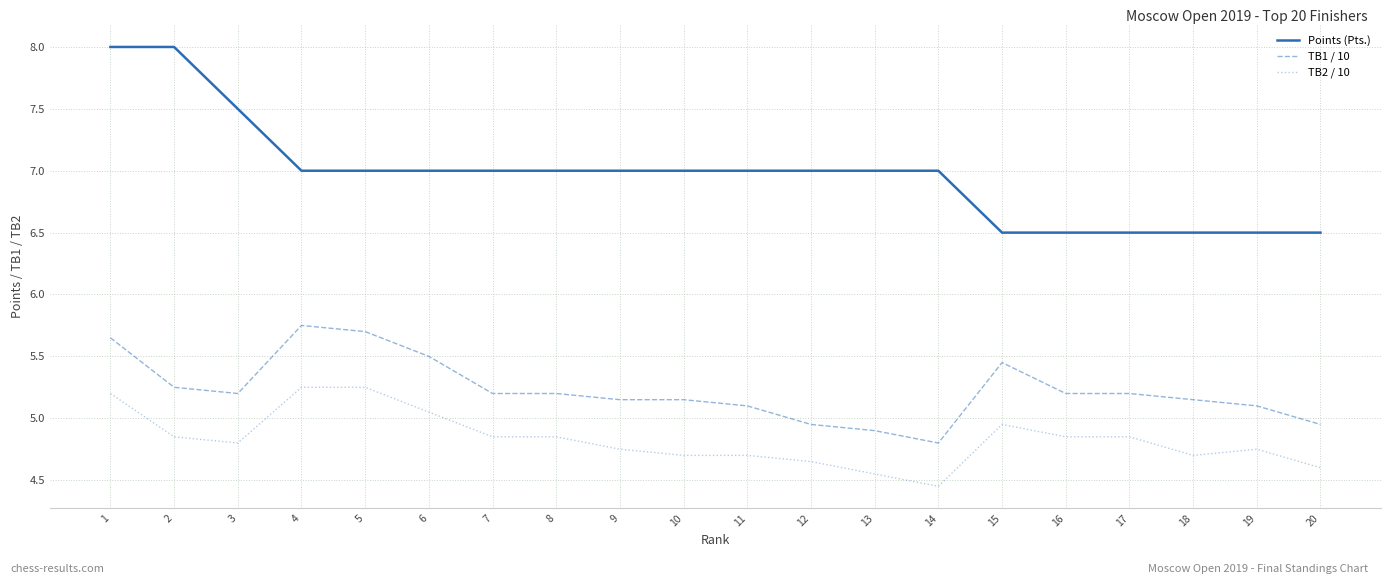

Is the value of TB1 / 10 at 17 greater than the value of Points (Pts.) at 14?

No